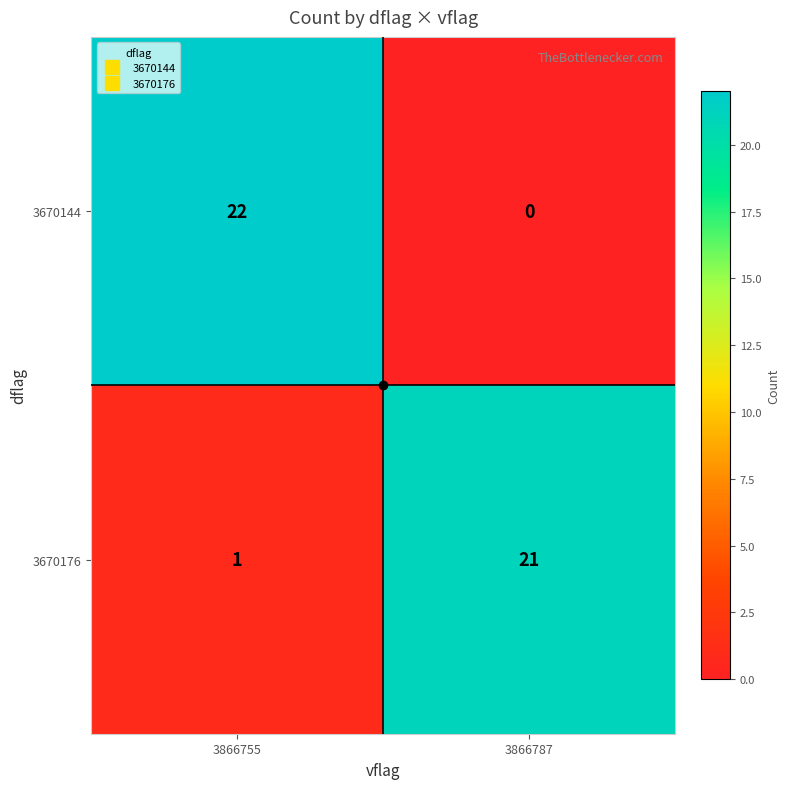

What is the difference between the highest and lowest values at 3866755?

21